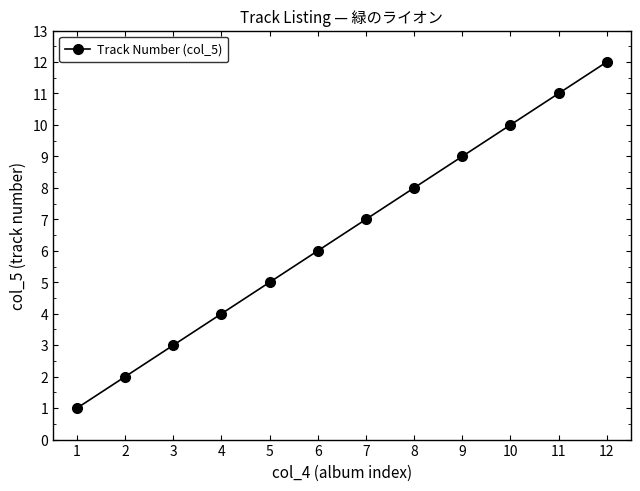

What is the value of the 12th point from the left?

12